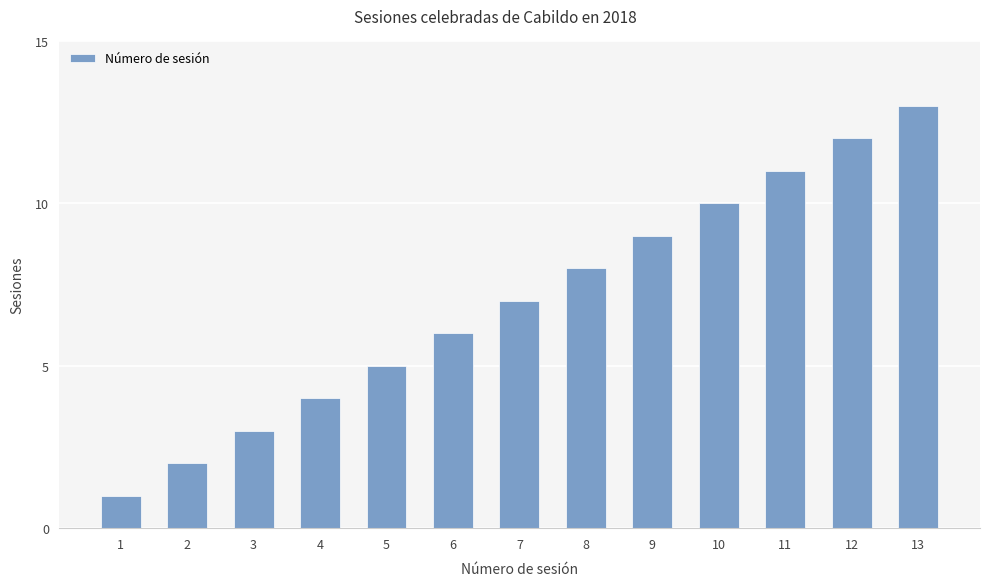

What is the change in value from 2 to 11?

+9